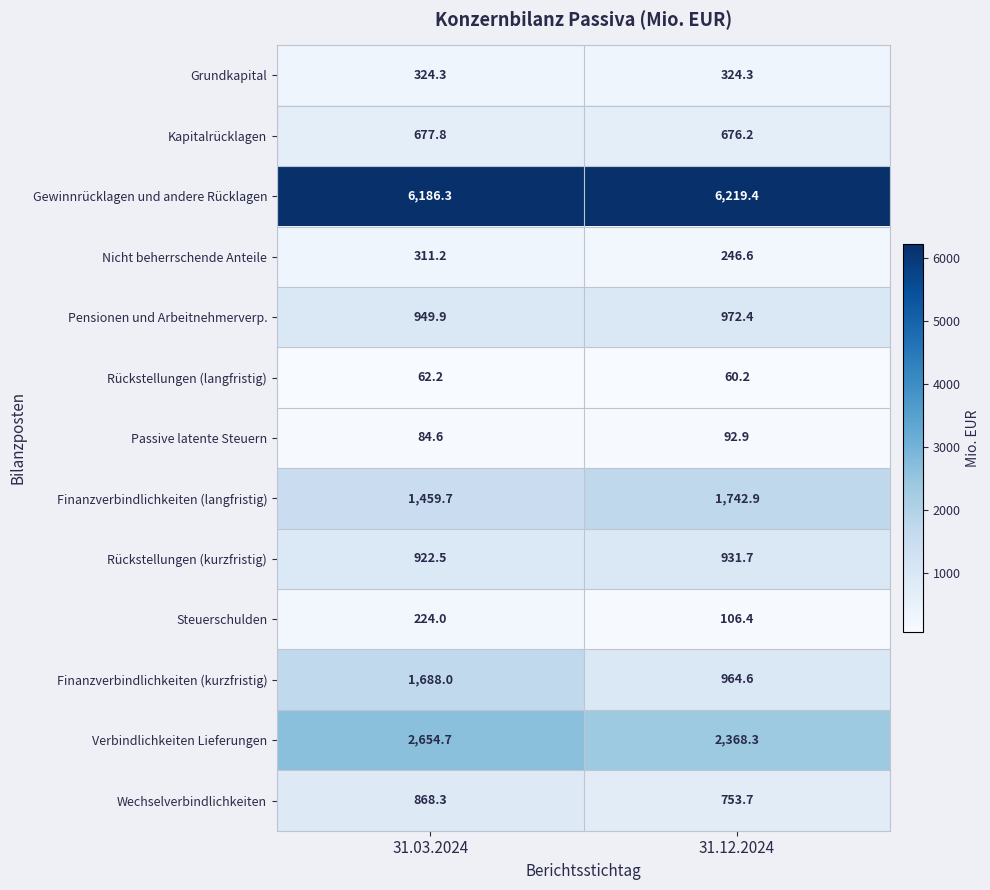

What is the difference between the maximum and minimum values in the Nicht beherrschende Anteile series?

64.6